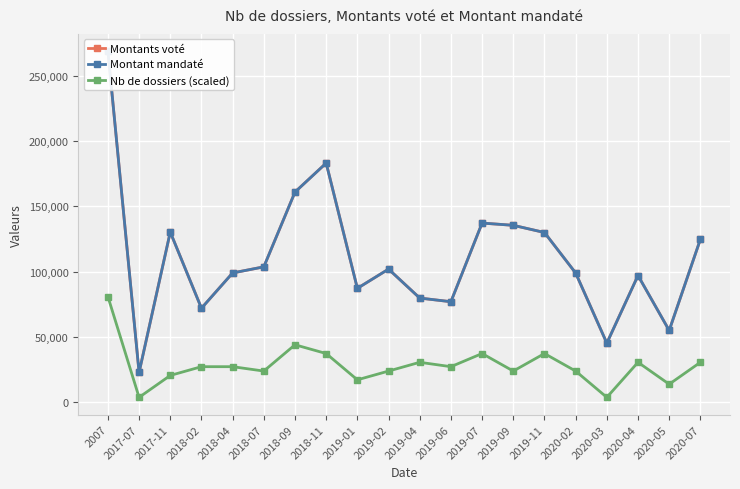

In Montant mandaté, how many points are higher than both neighbors (excluding endpoints)?

5